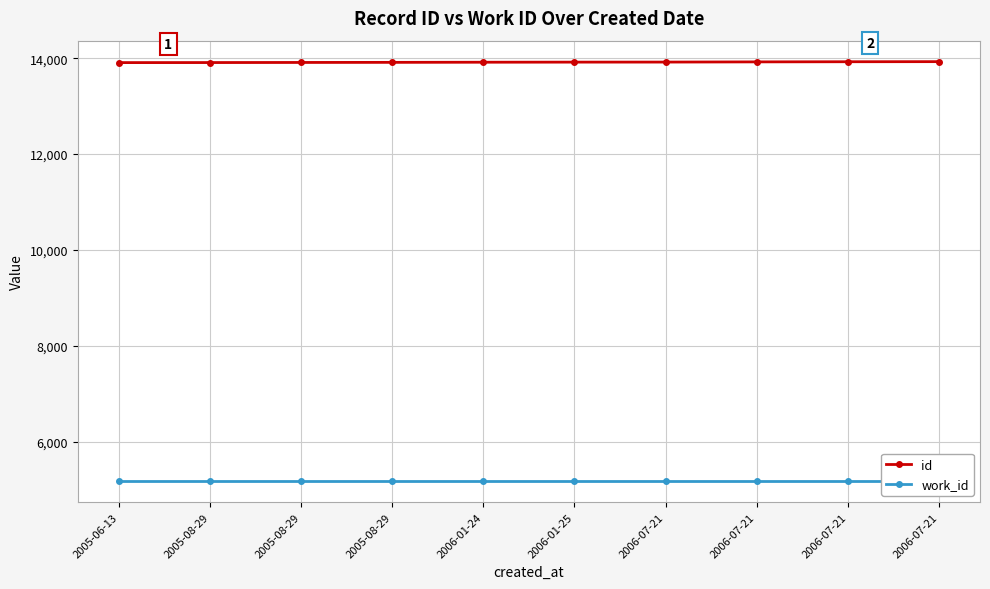

Which series has the largest range (max minus min)?

id